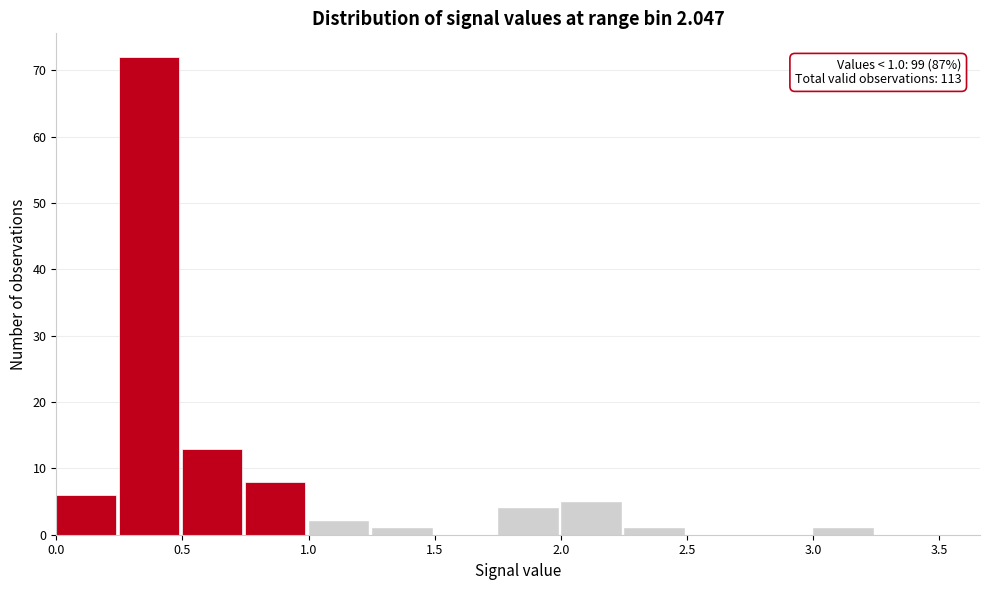

Which range on the x-axis has the tallest bar?

0.25 to 0.50